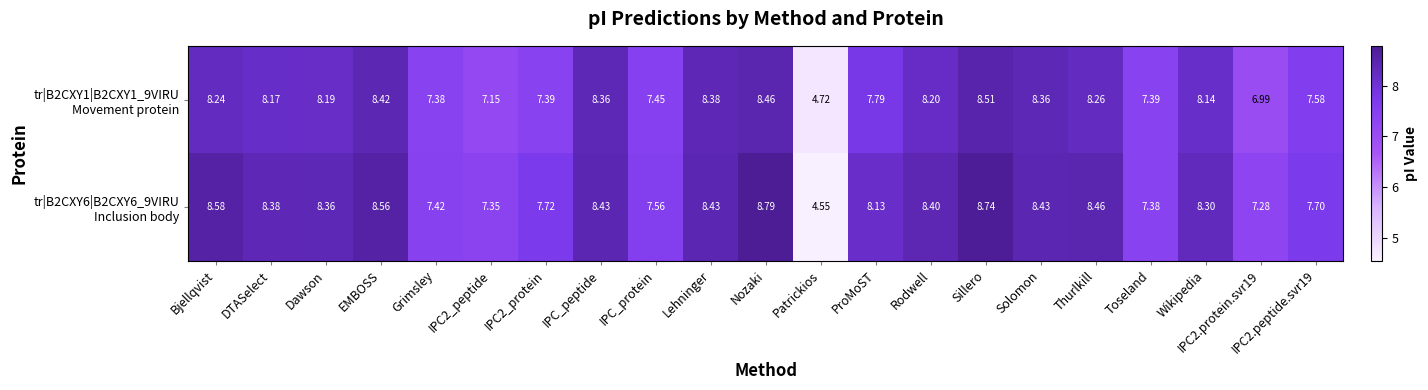

Which category has the lowest value across all series?

Patrickios